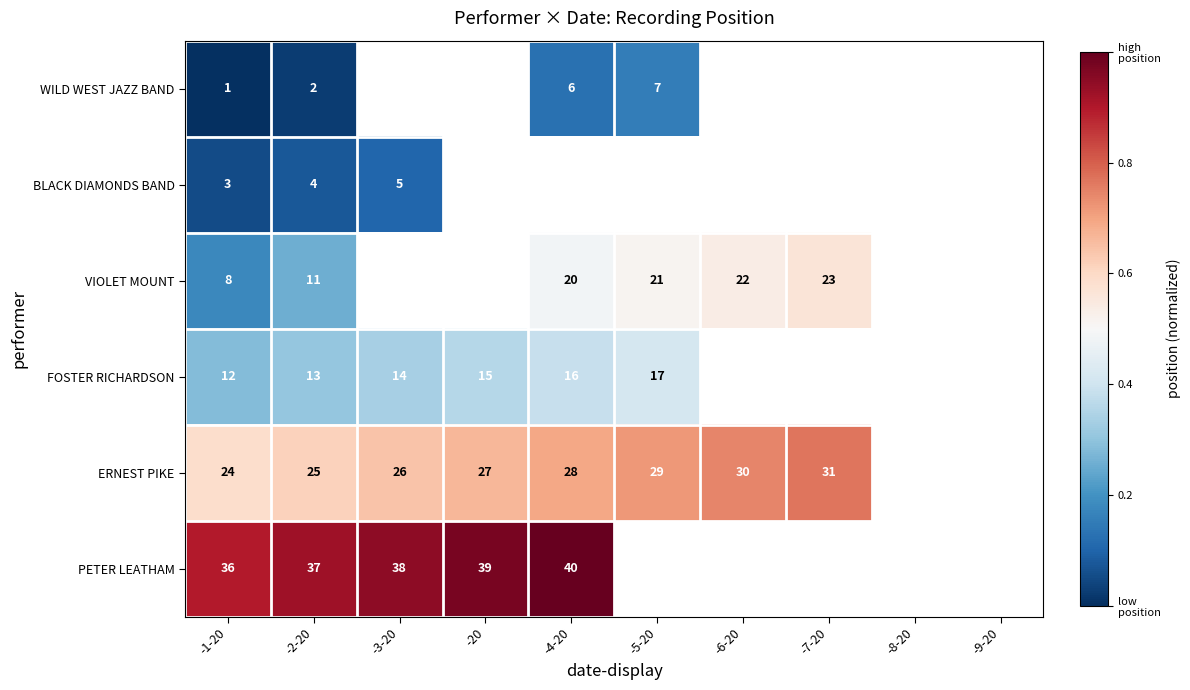

What is the difference between the highest and lowest values at -1-20?

35